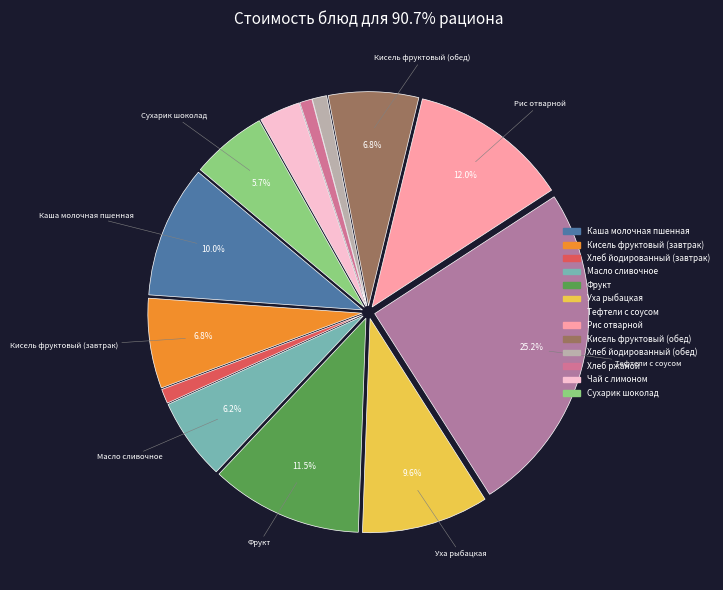

True or false: Рис отварной accounts for 26% of the total.

False